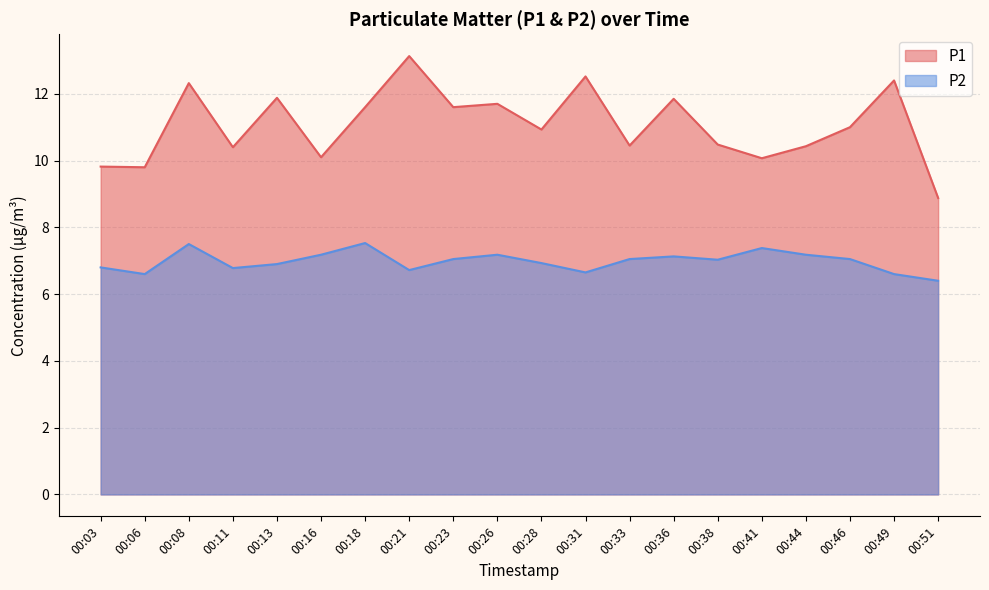

True or false: P2 has more than 1 points higher than both neighbors.

True